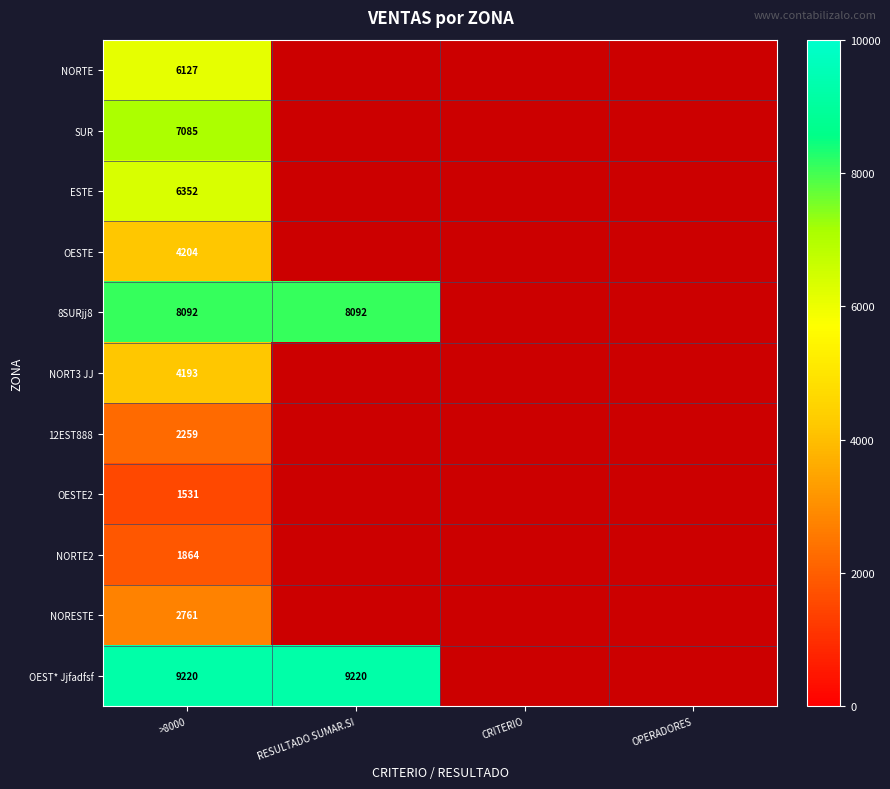

What is the sum of the OEST* Jjfadfsf values at >8000 and RESULTADO SUMAR.SI?

18440